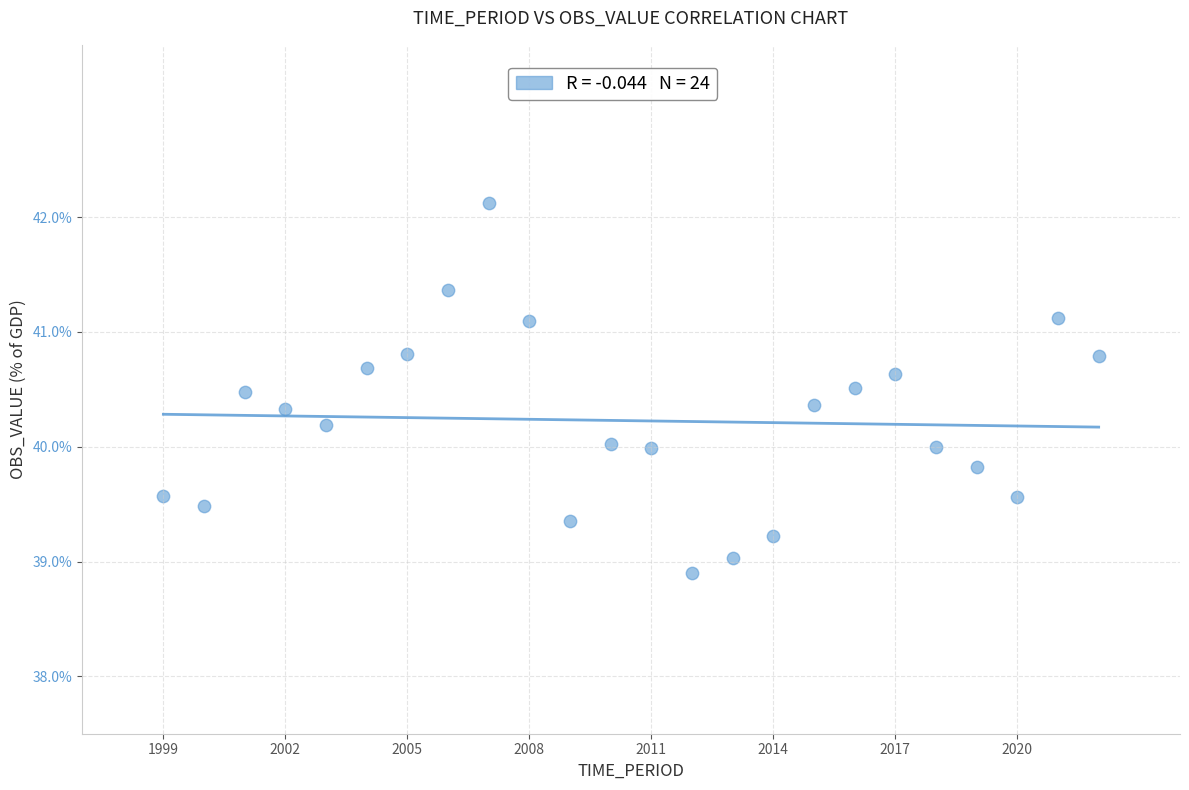

What is the range of X values (max minus min)?

23.0